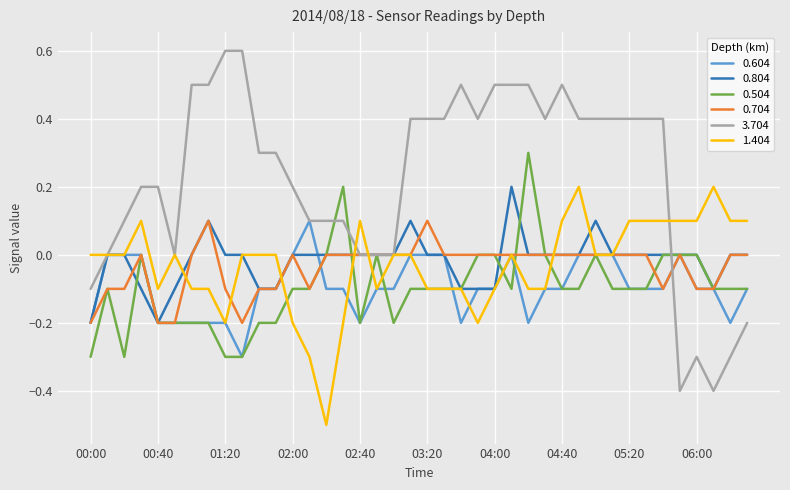

Which series has the largest total across all categories?

3.704